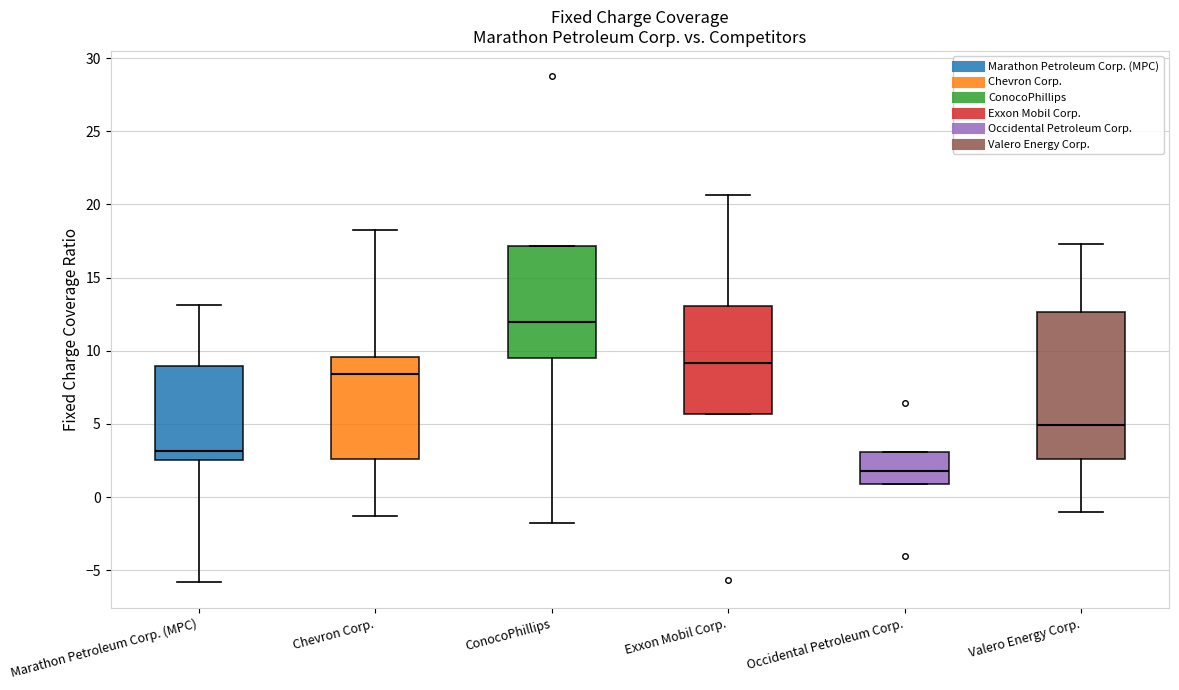

Reading left to right, transcribe this box plot: for each box, give where its median line is, the range the box spans, and where its two whiskers end, as read against the y-axis. The values are not printed on the chart, so give them approximately, as read against the axis.

Marathon Petroleum Corp. (MPC): median 3.0, box 2.5 to 9.0, whiskers -6.0 to 13.0
Chevron Corp.: median 8.5, box 2.5 to 9.5, whiskers -1.5 to 18.5
ConocoPhillips: median 12.0, box 9.5 to 17.0, whiskers -2.0 to 17.0
Exxon Mobil Corp.: median 9.0, box 5.5 to 13.0, whiskers 5.5 to 20.5
Occidental Petroleum Corp.: median 2.0, box 1.0 to 3.0, whiskers 1.0 to 3.0
Valero Energy Corp.: median 5.0, box 2.5 to 12.5, whiskers -1.0 to 17.5